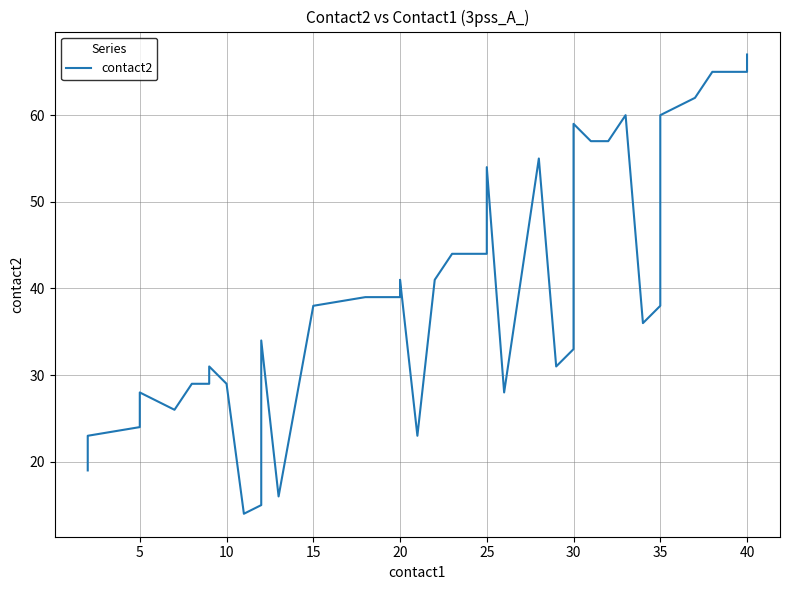

True or false: there are more than 1 points higher than both neighbors.

True